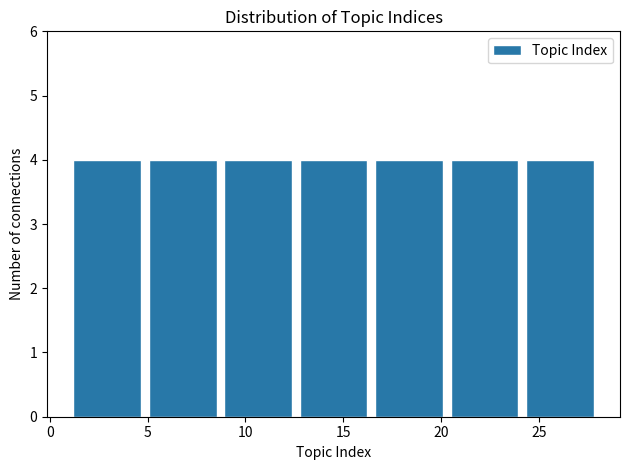

How tall is the bar that spans 5.0 to 8.5 on the x-axis? Neither the bar edges nor the heights are printed on the chart, so give them approximately, as read against the axes.

4